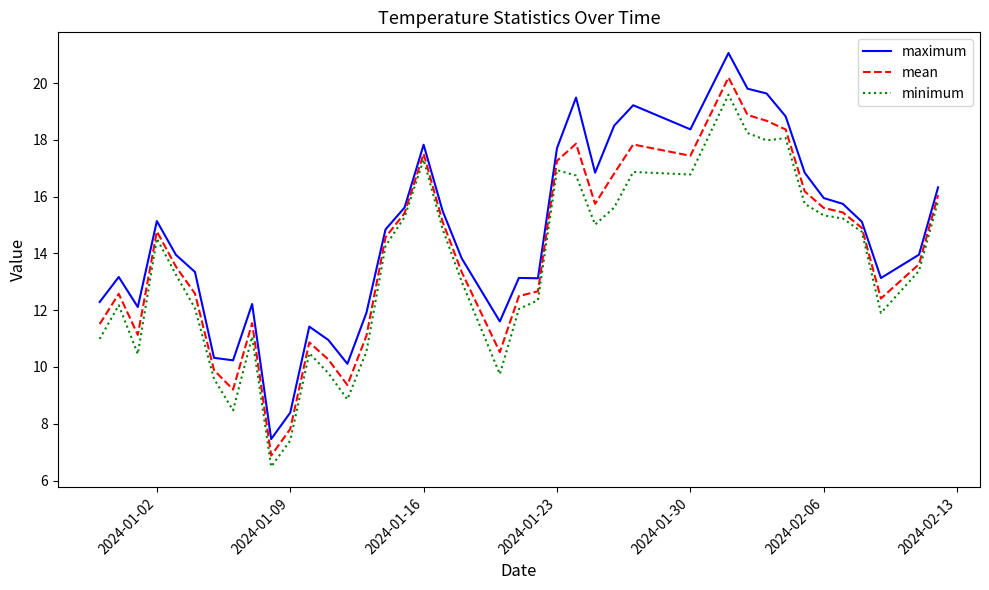

True or false: maximum and minimum intersect in this chart.

False